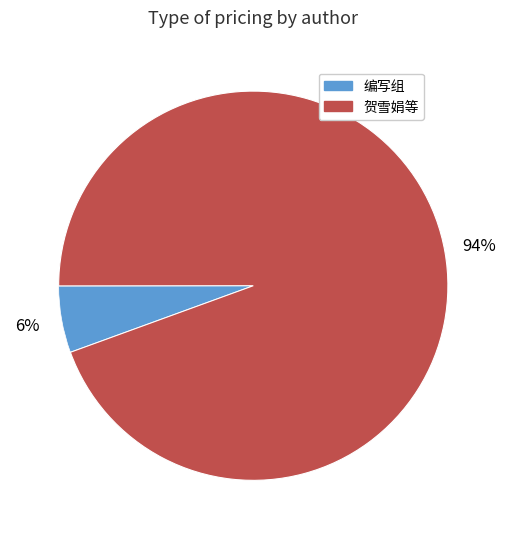

Is there a majority slice in this chart?

Yes